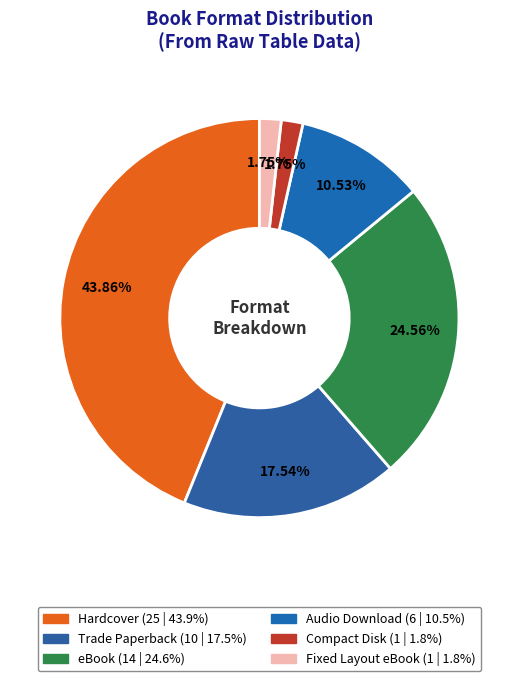

How many segments does this pie chart have?

6